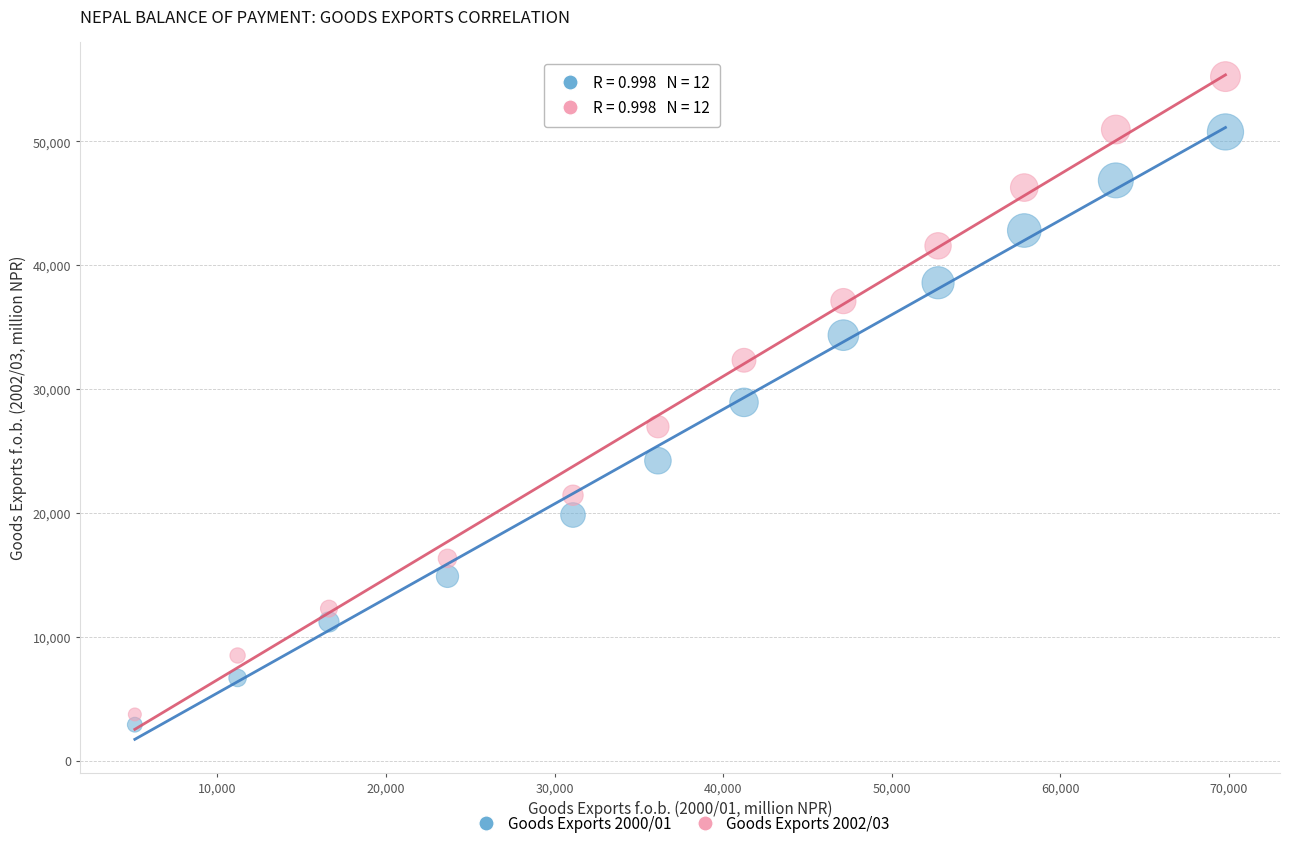

Across all data points, what is the range of Y values (max minus min)?

52330.6